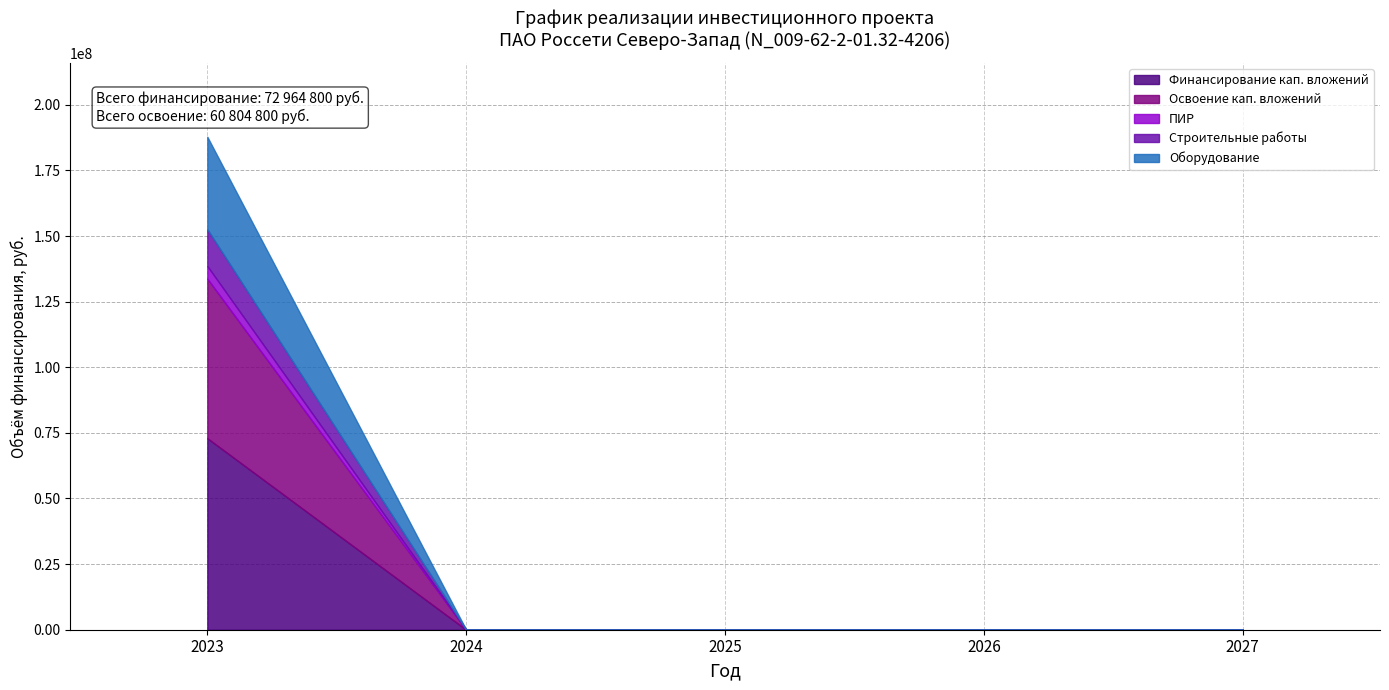

Is the value of Оборудование at 2025 greater than the value of ПИР at 2026?

No